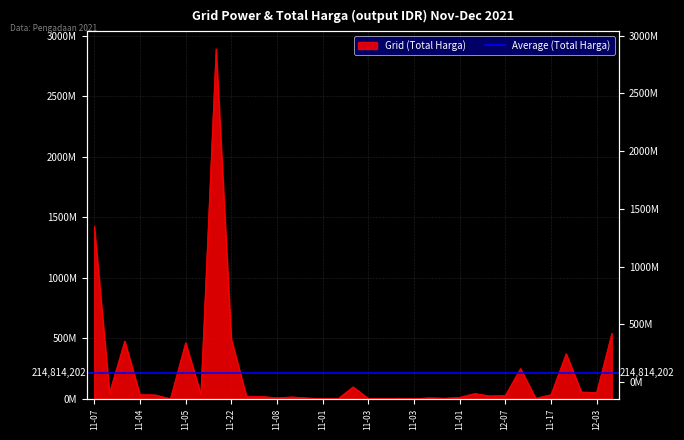

The value at 2021-11-24 is 24987989. True or false?

False